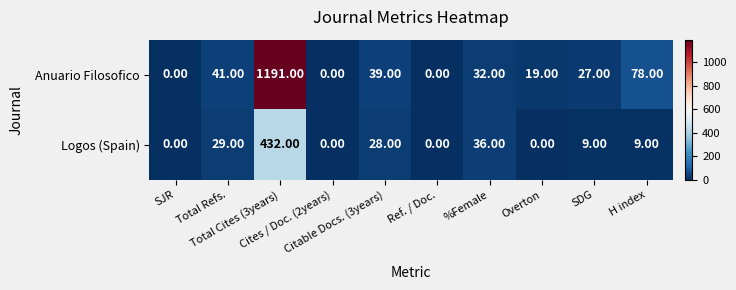

What is the sum of all Logos (Spain) values?

543